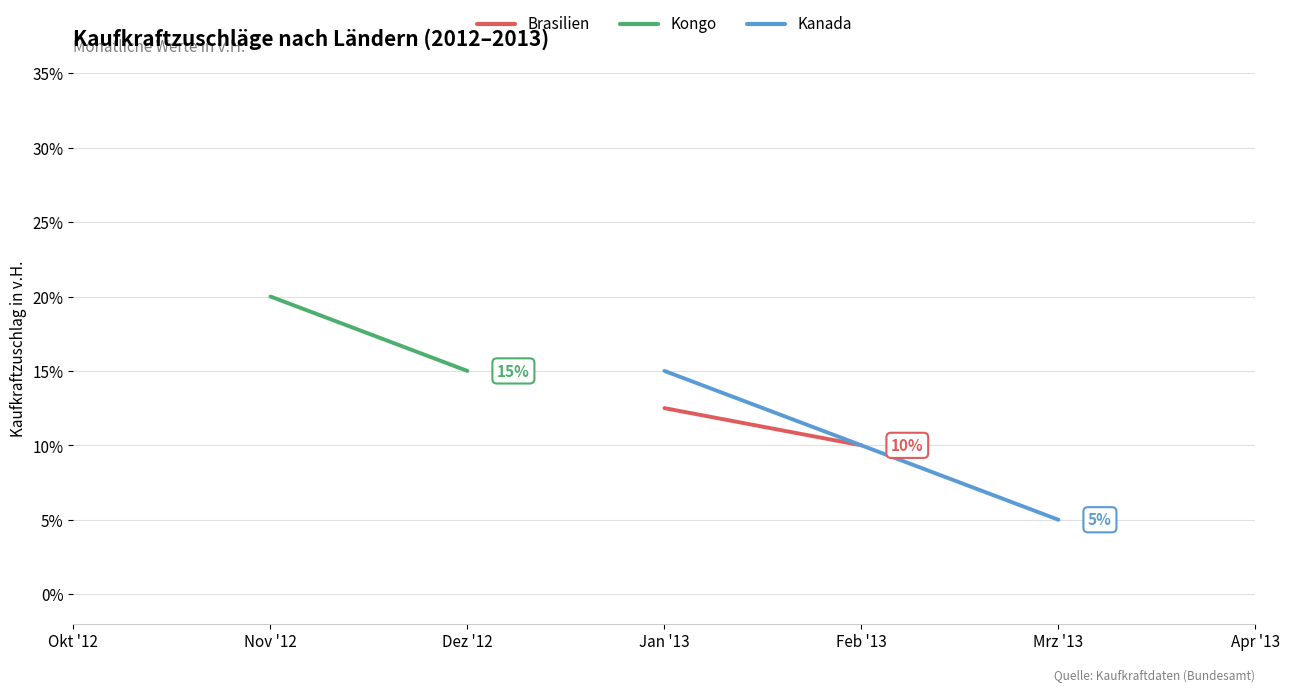

At which label does Kanada reach its minimum?

Mrz '13